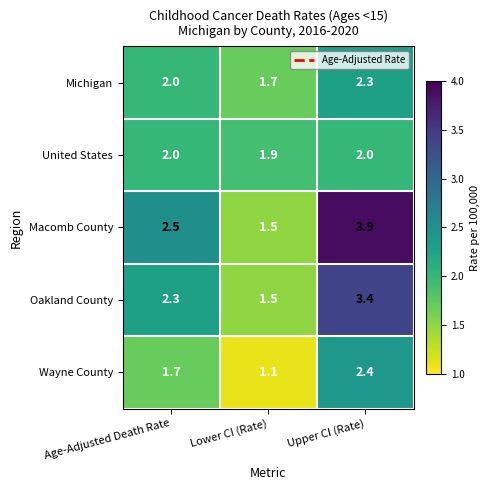

The value of Wayne County at Age-Adjusted Death Rate is 1.7. True or false?

True